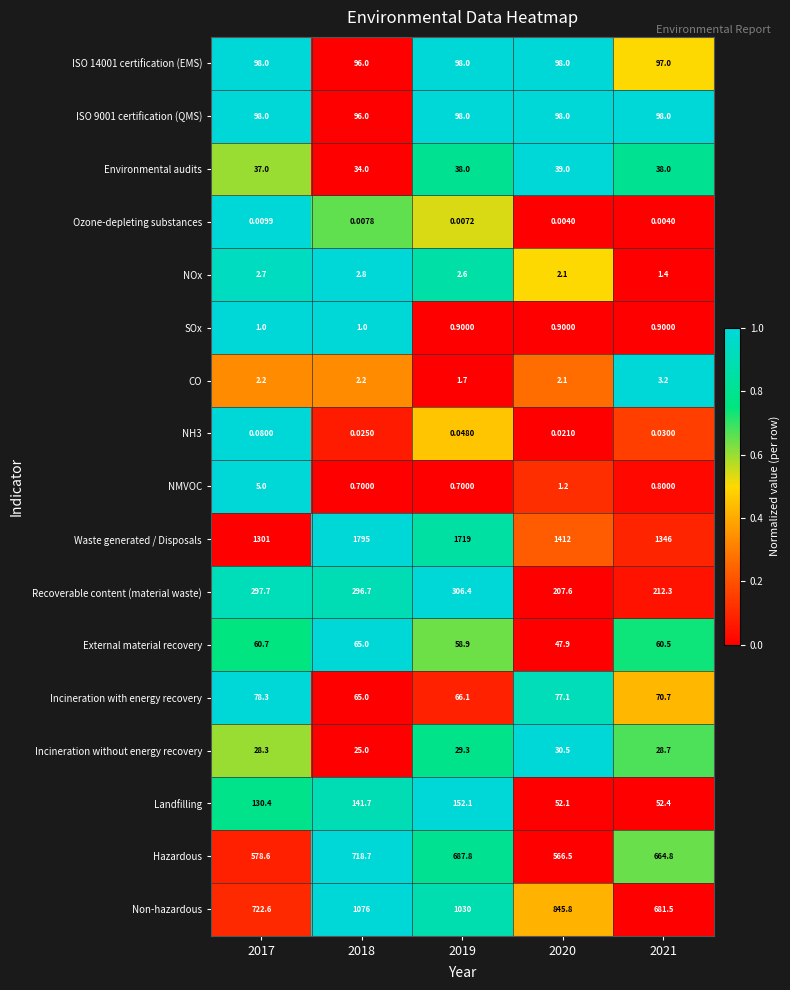

Which series has the largest range (max minus min)?

Waste generated / Disposals